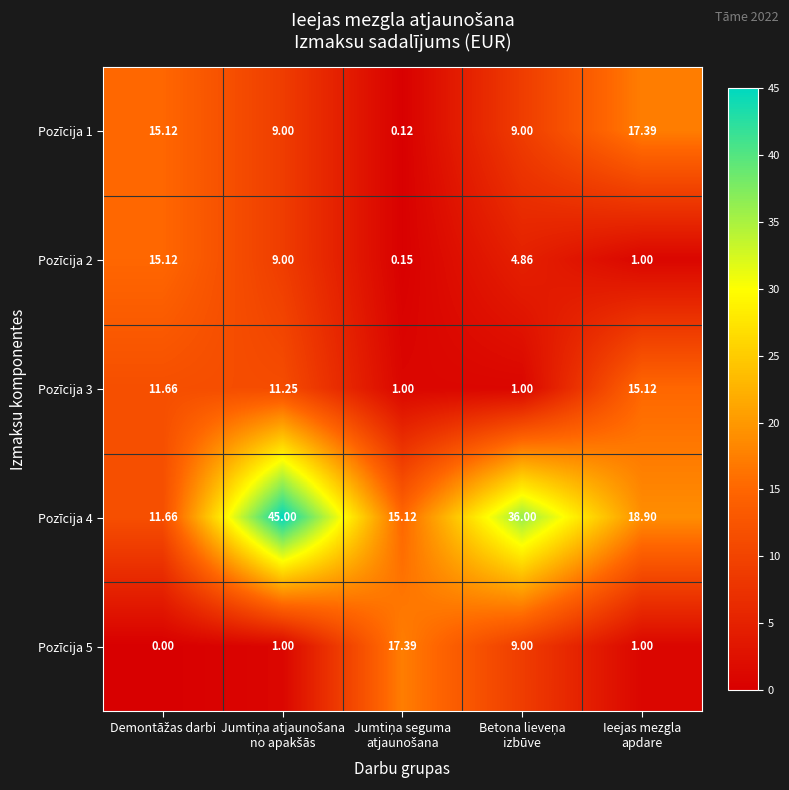

How many series are shown in this chart?

5